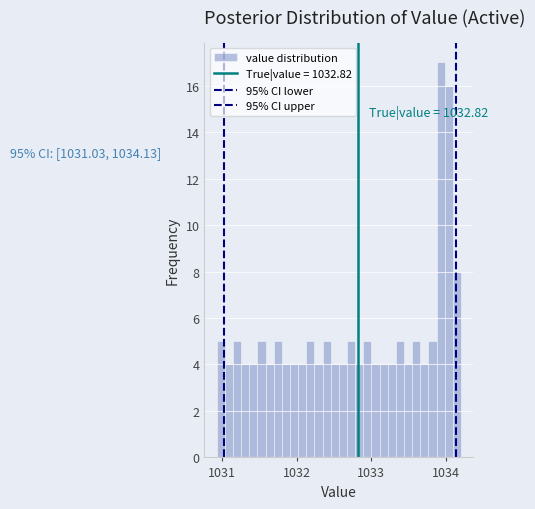

Read against the x-axis, roughly where is the centre of the tallest bar?

1033.9